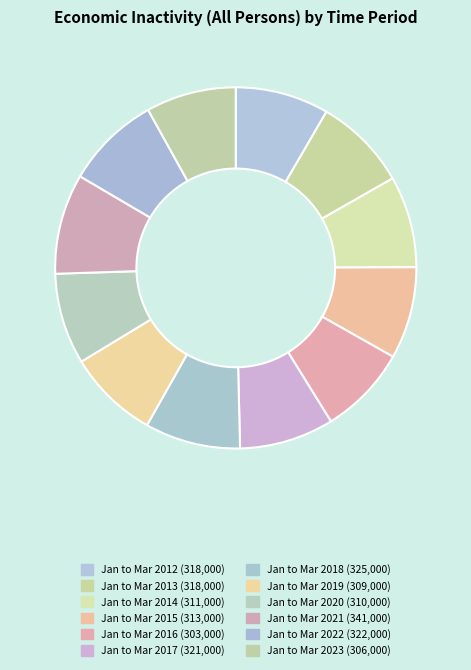

How many segments does this pie chart have?

12